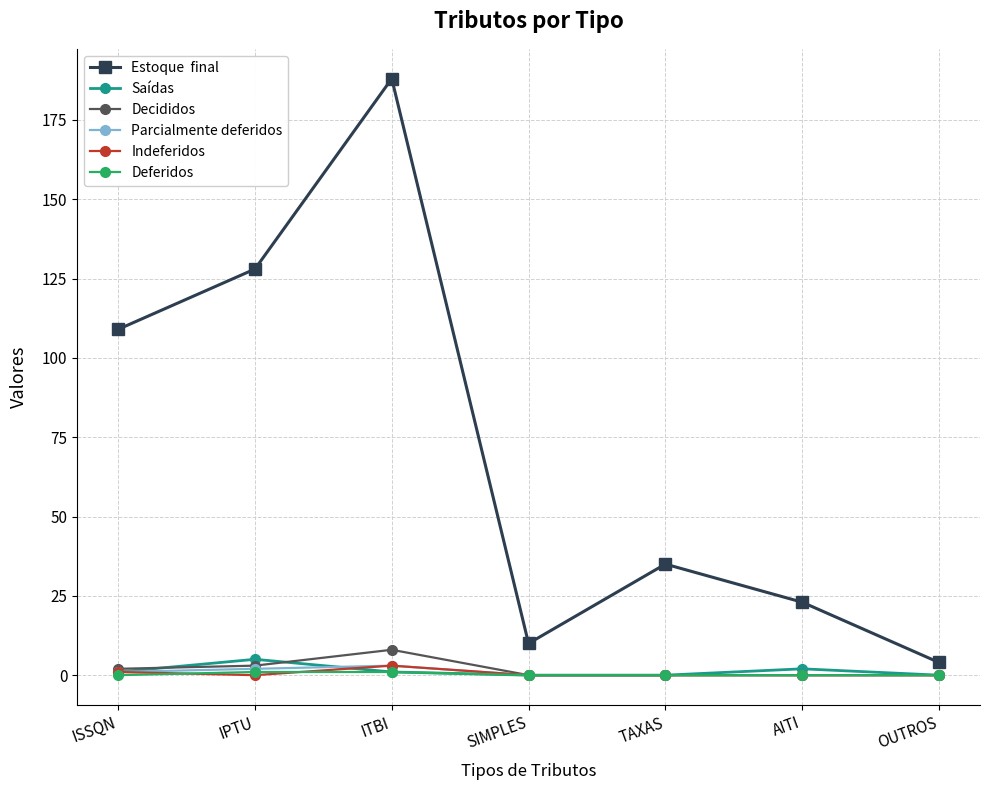

At which category is the sum across all series the highest?

ITBI